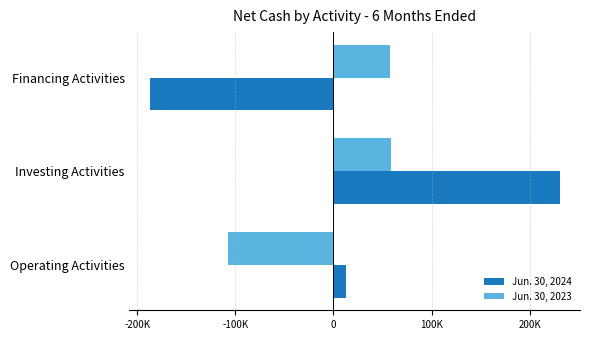

What are all the series names shown in the legend?

Jun. 30, 2024, Jun. 30, 2023